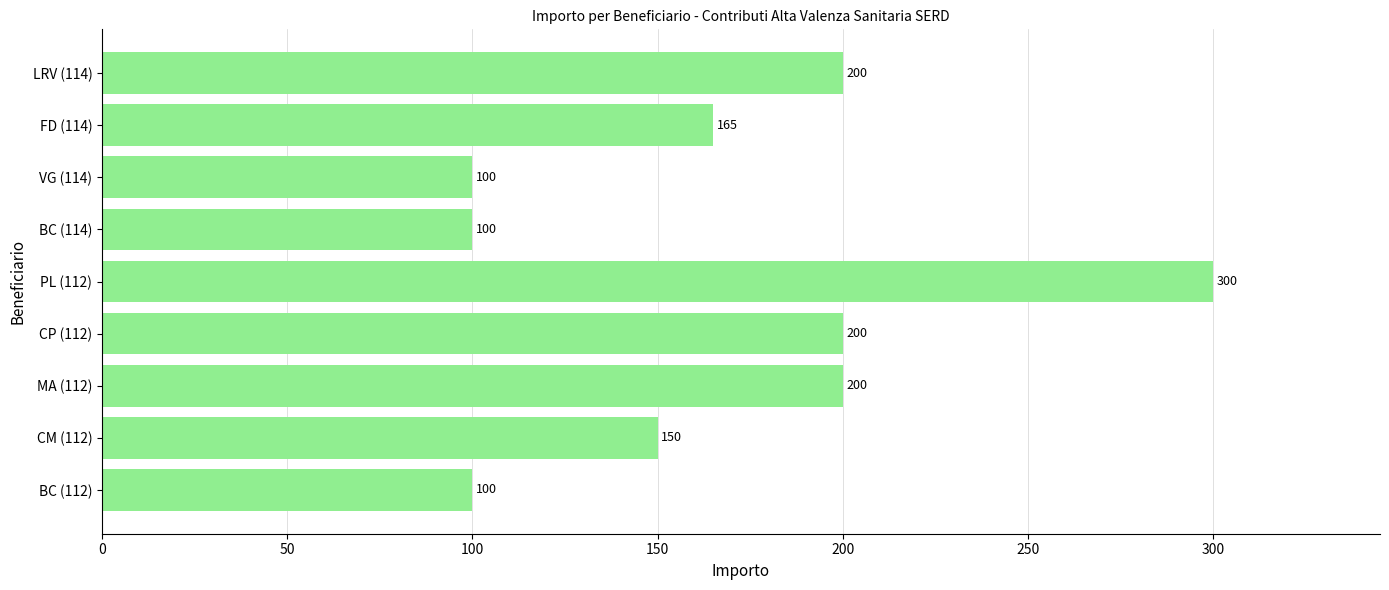

What is the maximum value shown in the chart?

300